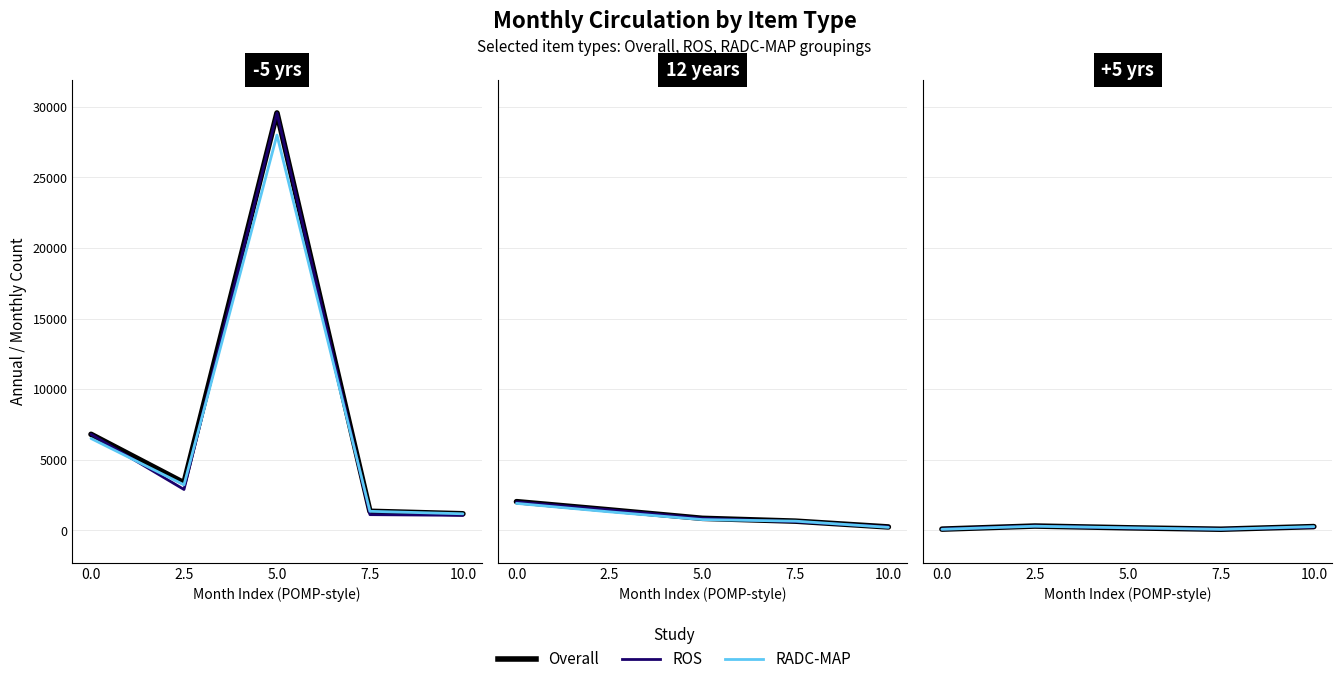

At which category does Overall reach its first local valley?

7.5